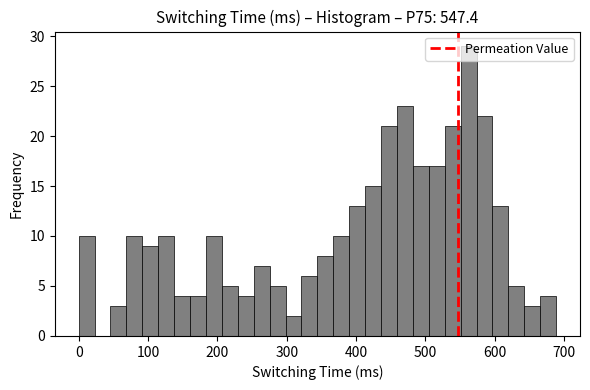

Read against the x-axis, roughly where is the centre of the tallest bar?

560